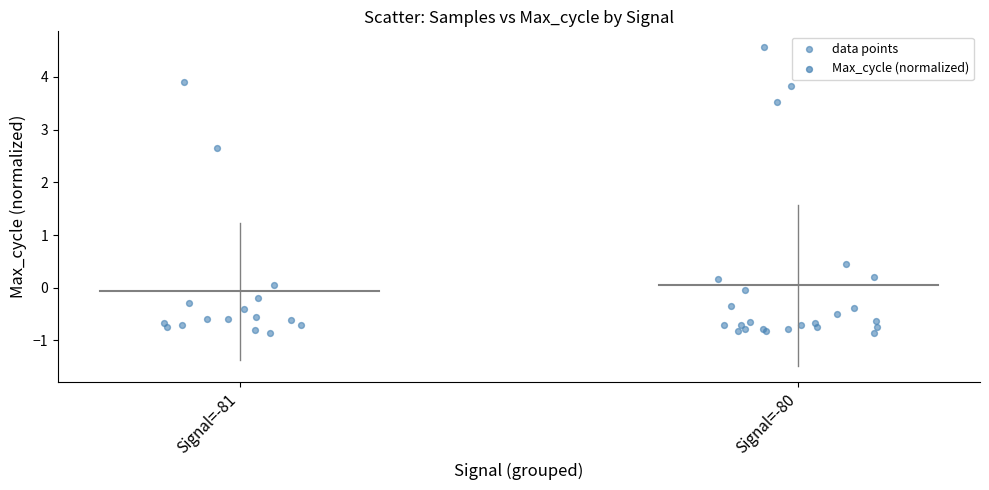

What Y value in the scatter plot is closest to 1?

0.5